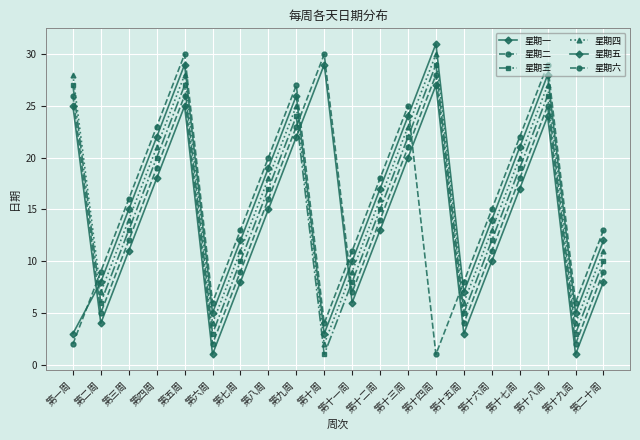

How many lines are shown in the chart?

6